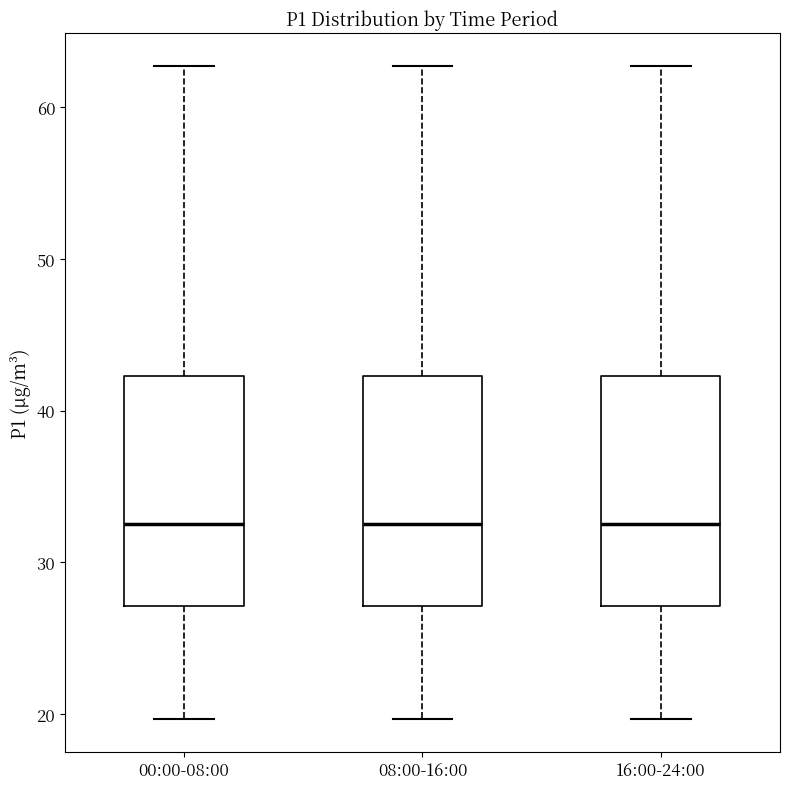

Reading left to right, read every box against the y-axis: the position of its median line, the range the box covers, and the ends of its whiskers. The values are not printed on the chart, so give them approximately, as read against the axis.

00:00-08:00: median 33, box 27 to 42, whiskers 20 to 63
08:00-16:00: median 33, box 27 to 42, whiskers 20 to 63
16:00-24:00: median 33, box 27 to 42, whiskers 20 to 63